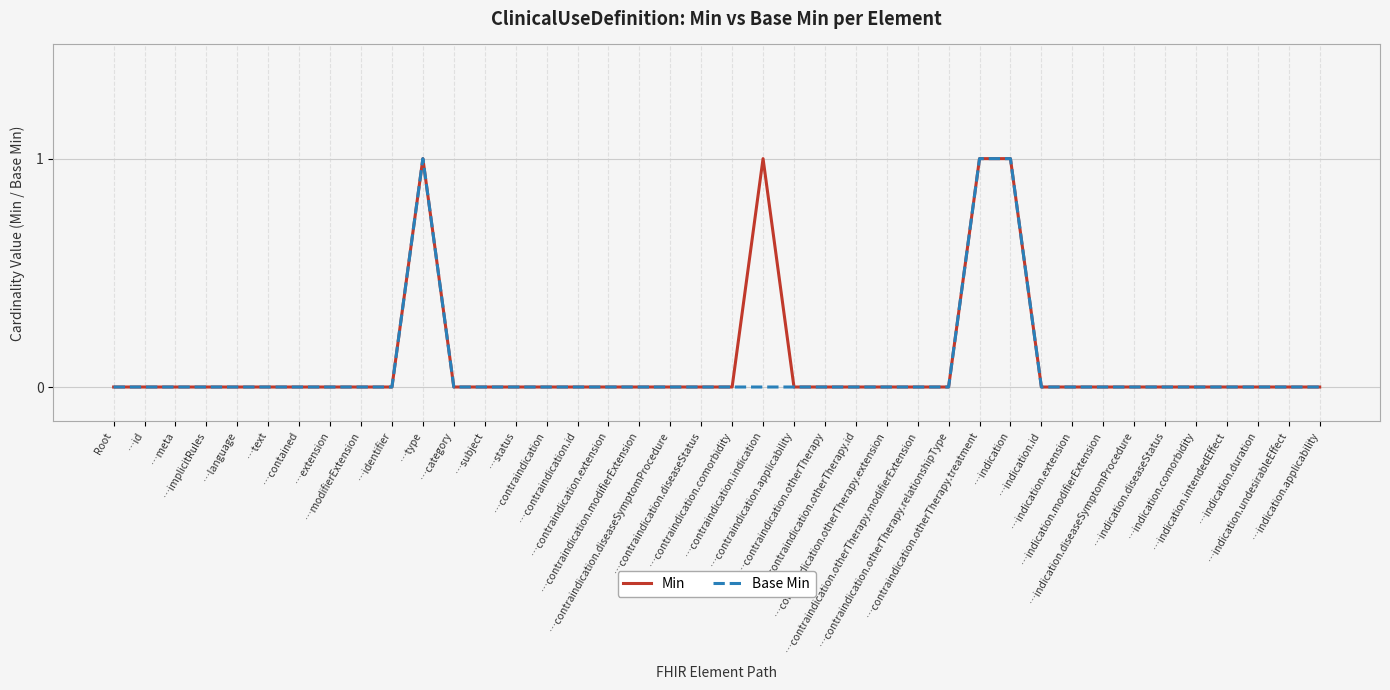

What position from the left is …indication.diseaseSymptomProcedure?

34